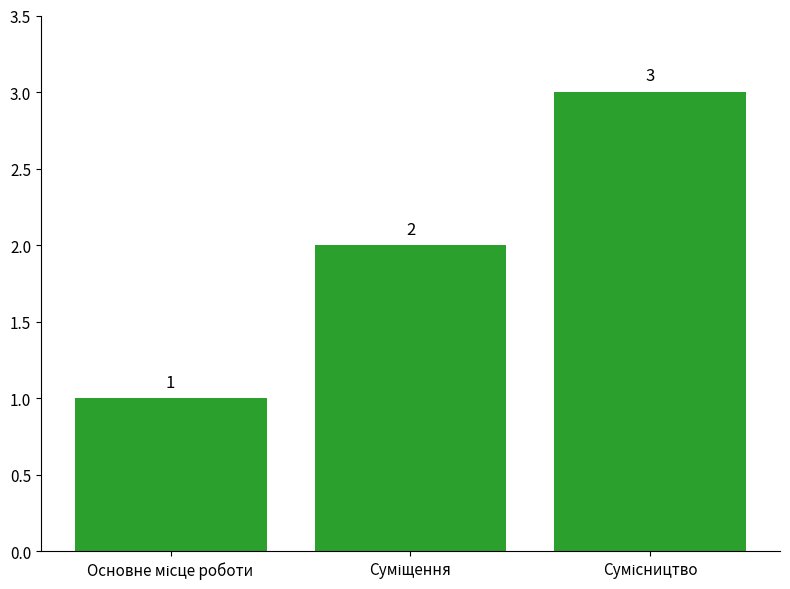

How many data points are less than 2?

1